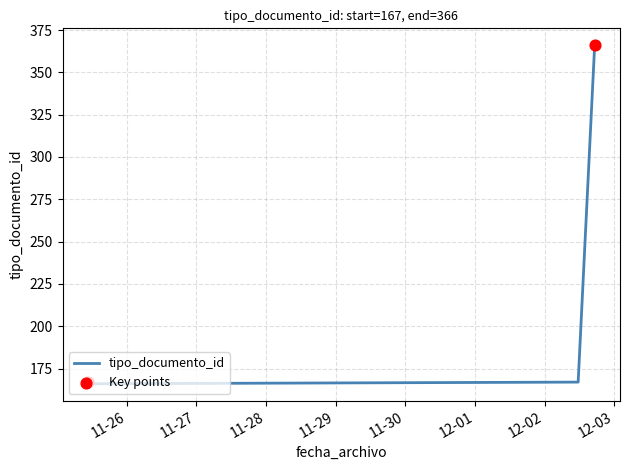

What is the sum of all values?

866